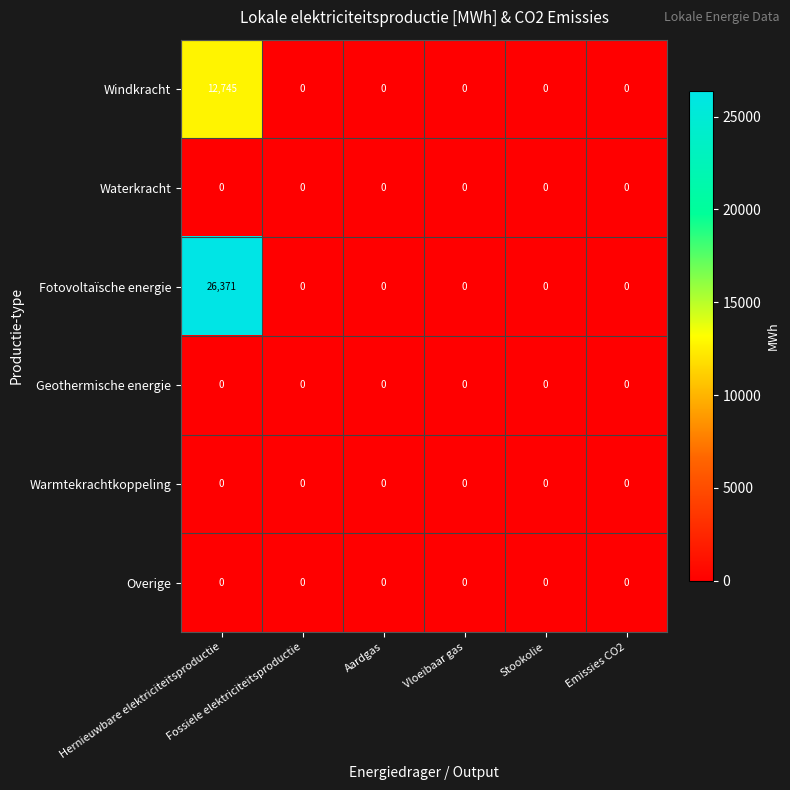

What is the greatest value displayed?

26371